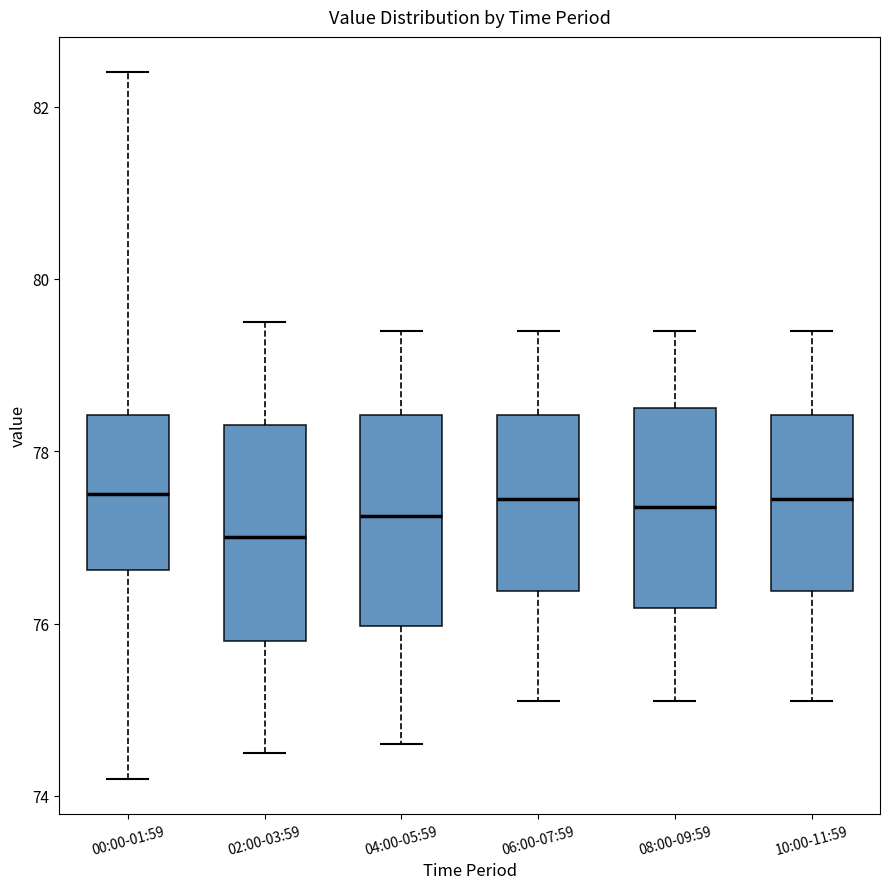

Which box's median line is the lowest?

02:00-03:59